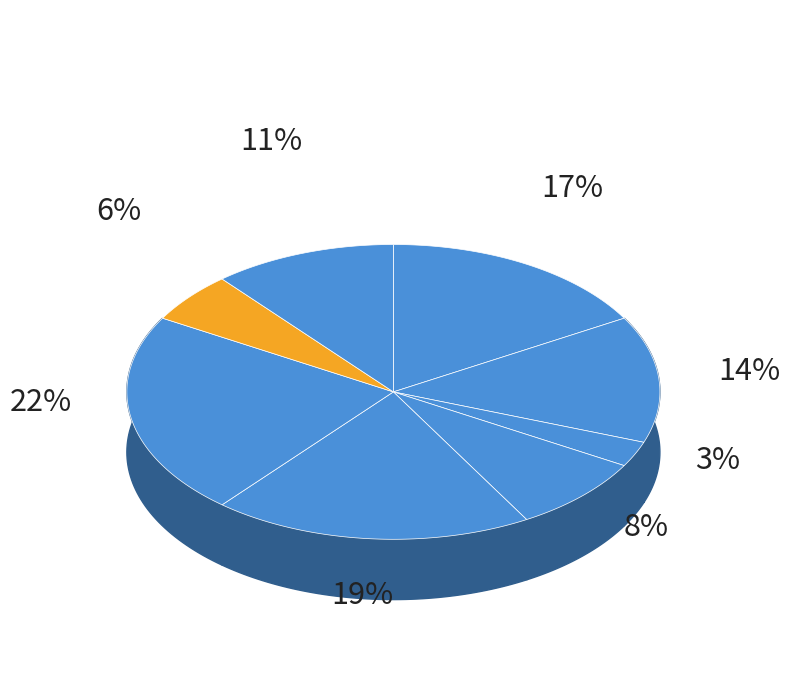

To the nearest percent, what is the combined percentage of Головний лікар and В.о. начальника?

22%